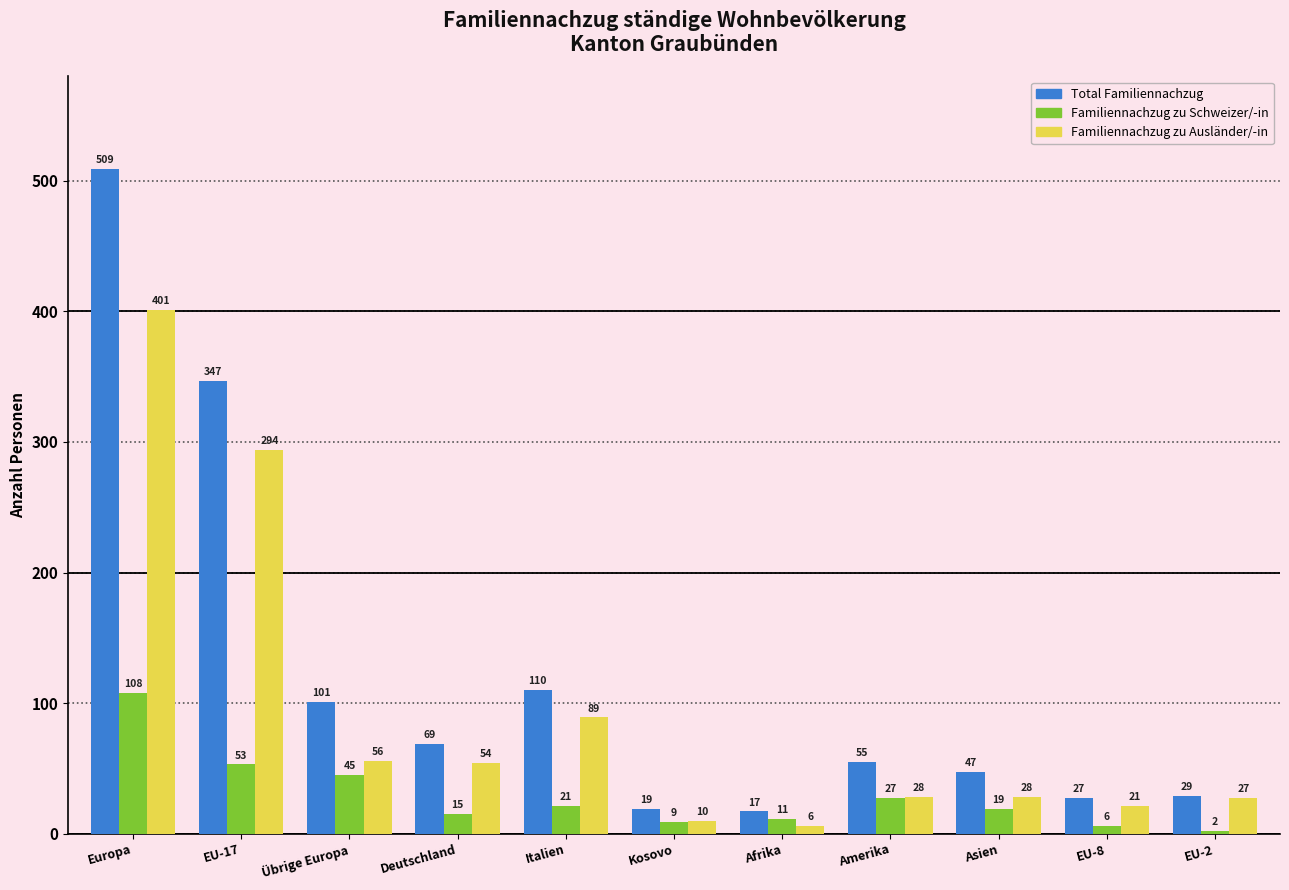

Is it true that Familiennachzug zu Ausländer/-in equals 294 at EU-17?

True